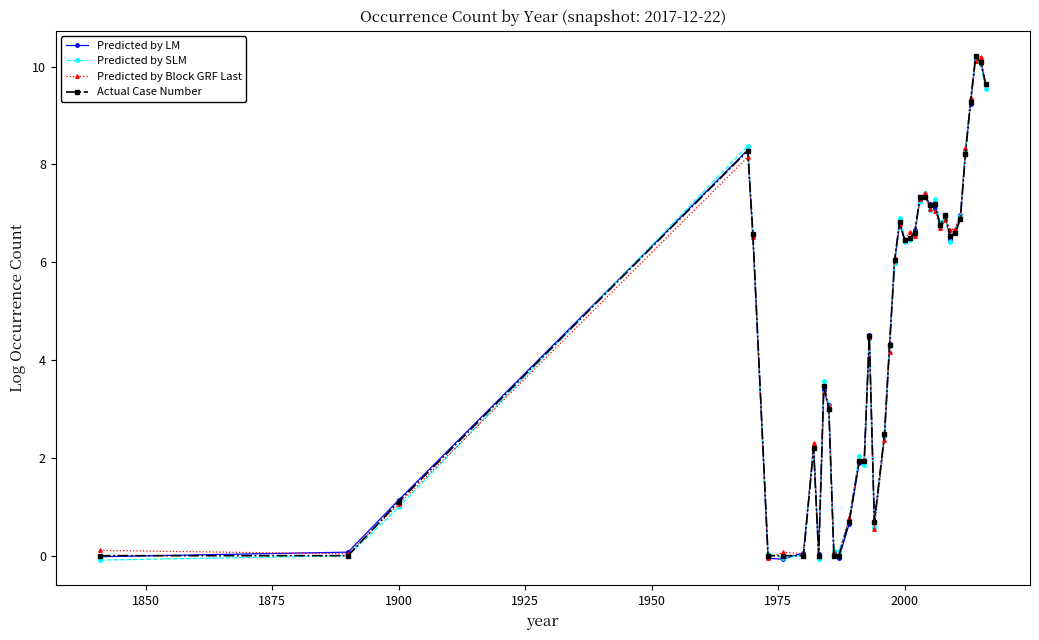

How many categories are shown in the chart?

40